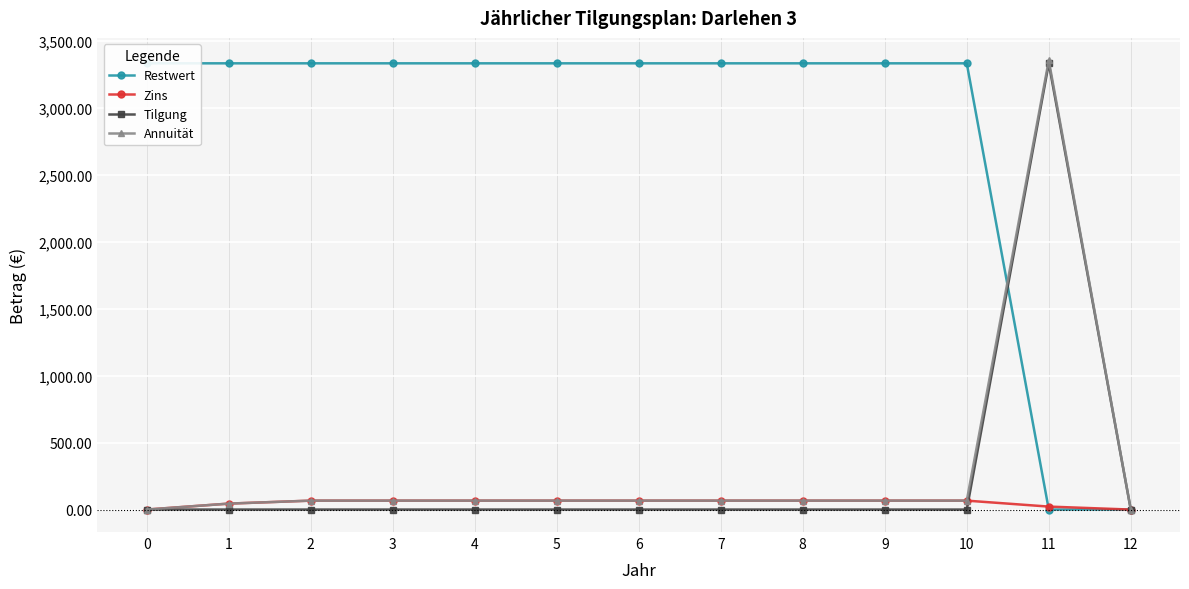

How many values in the Restwert series are below 3333?

2